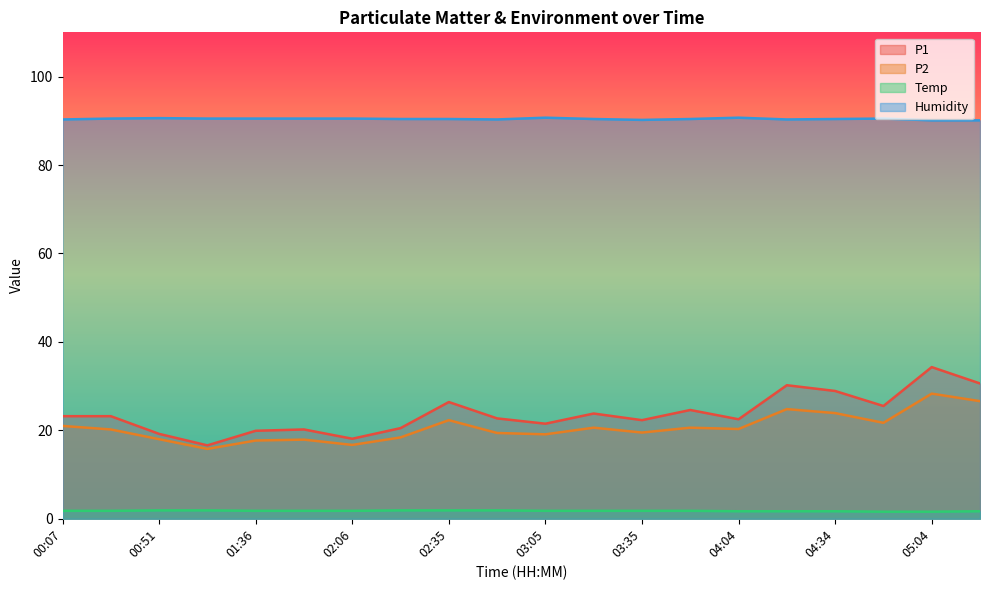

True or false: P1 and Humidity cross at least once.

False